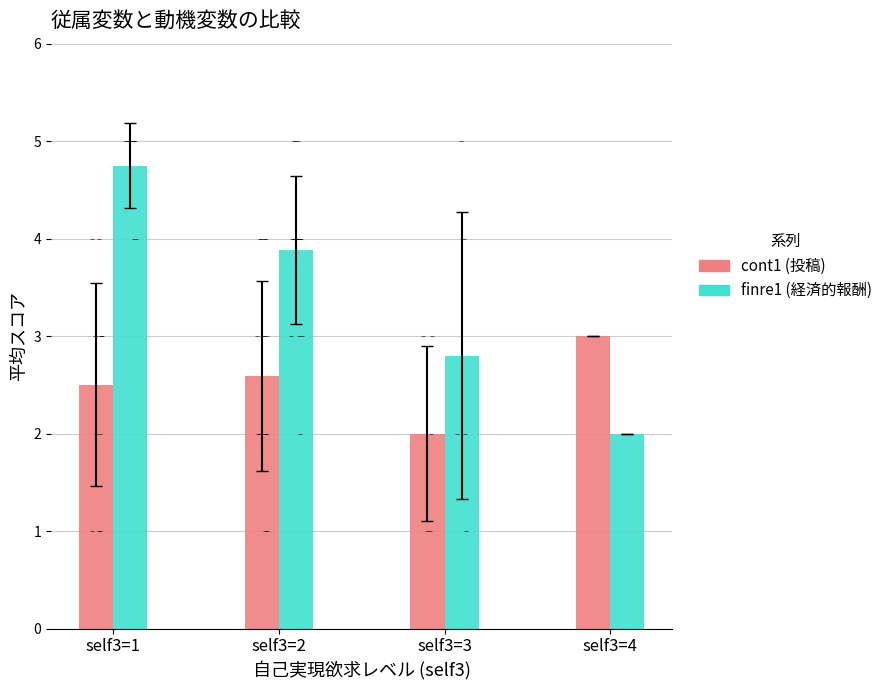

At which category is the sum across all series the highest?

self3=1